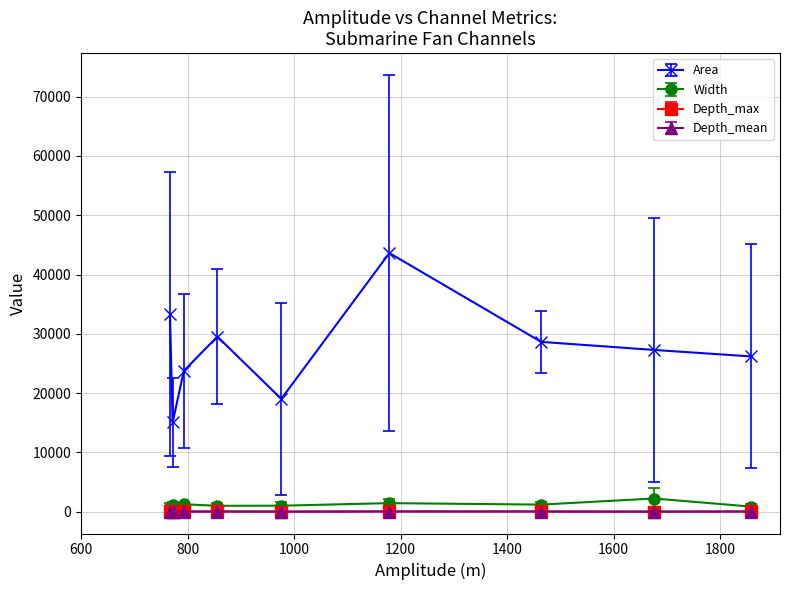

How many lines are shown in the chart?

4